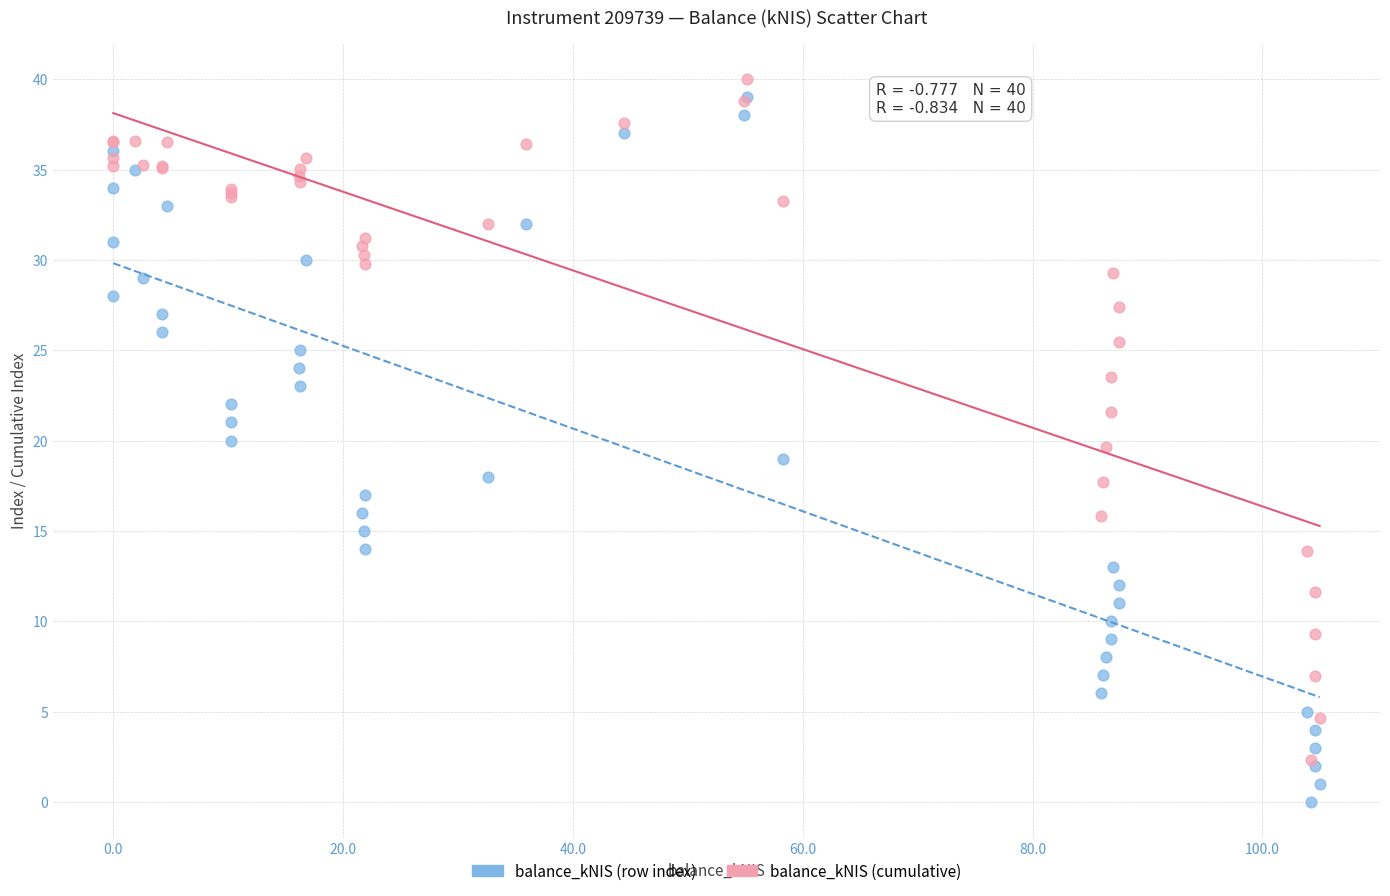

Which series has the largest Y range (max minus min)?

balance_kNIS (row index)